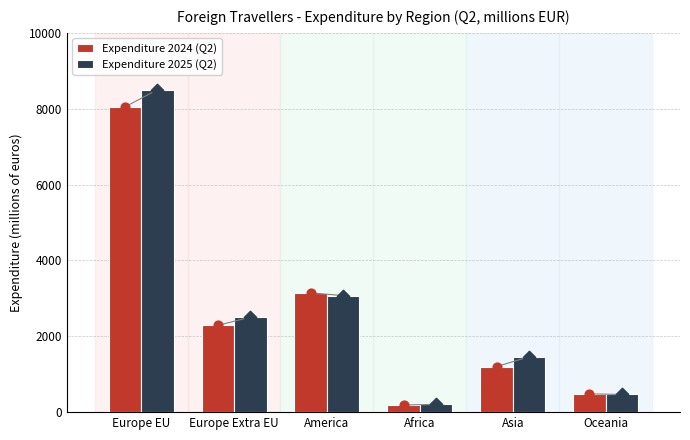

What are all the series names shown in the legend?

Expenditure 2024 (Q2), Expenditure 2025 (Q2)